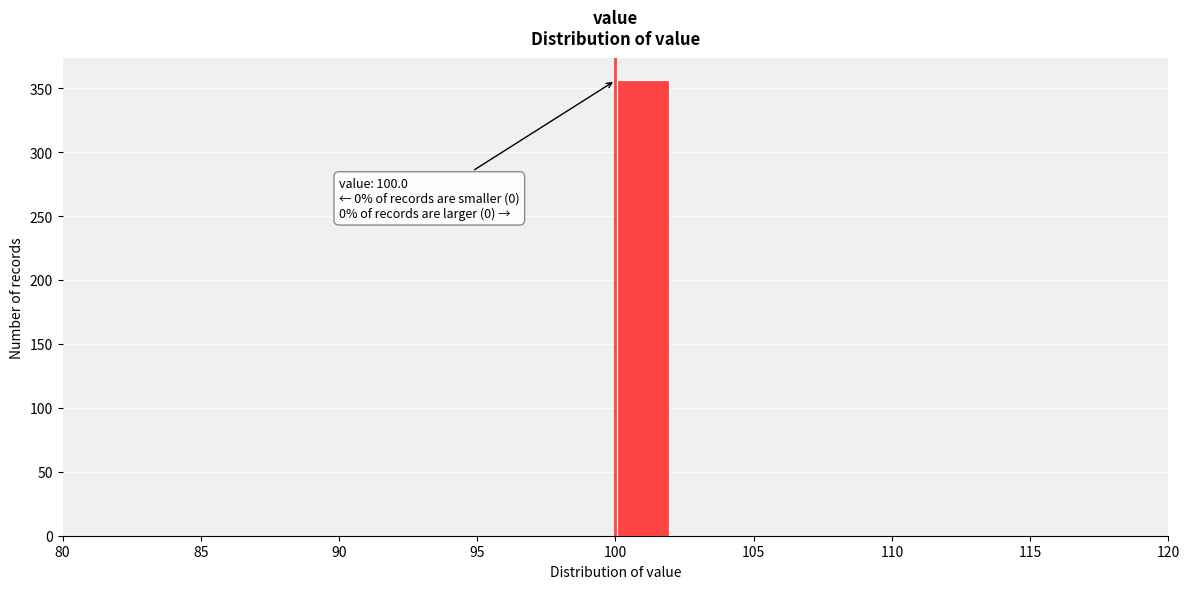

Over which range of the x-axis is the bar tallest?

100 to 102